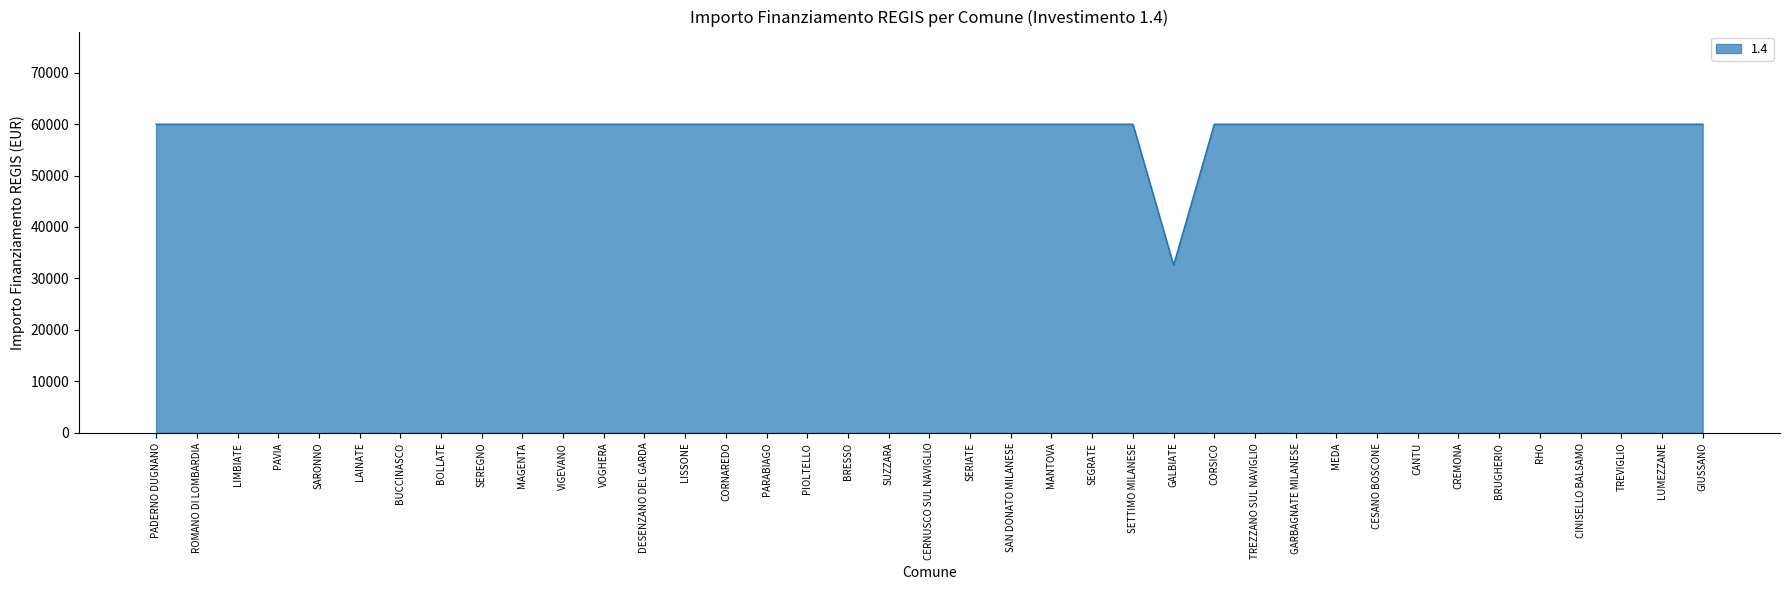

Read the value at LISSONE, to the nearest 50.

59950